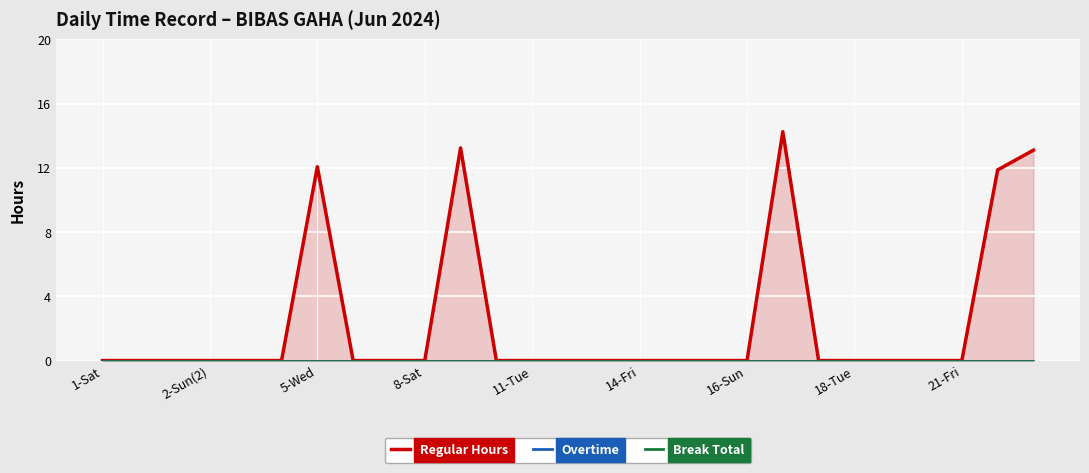

Where is Break Total nearest to the value 0?

1-Sat